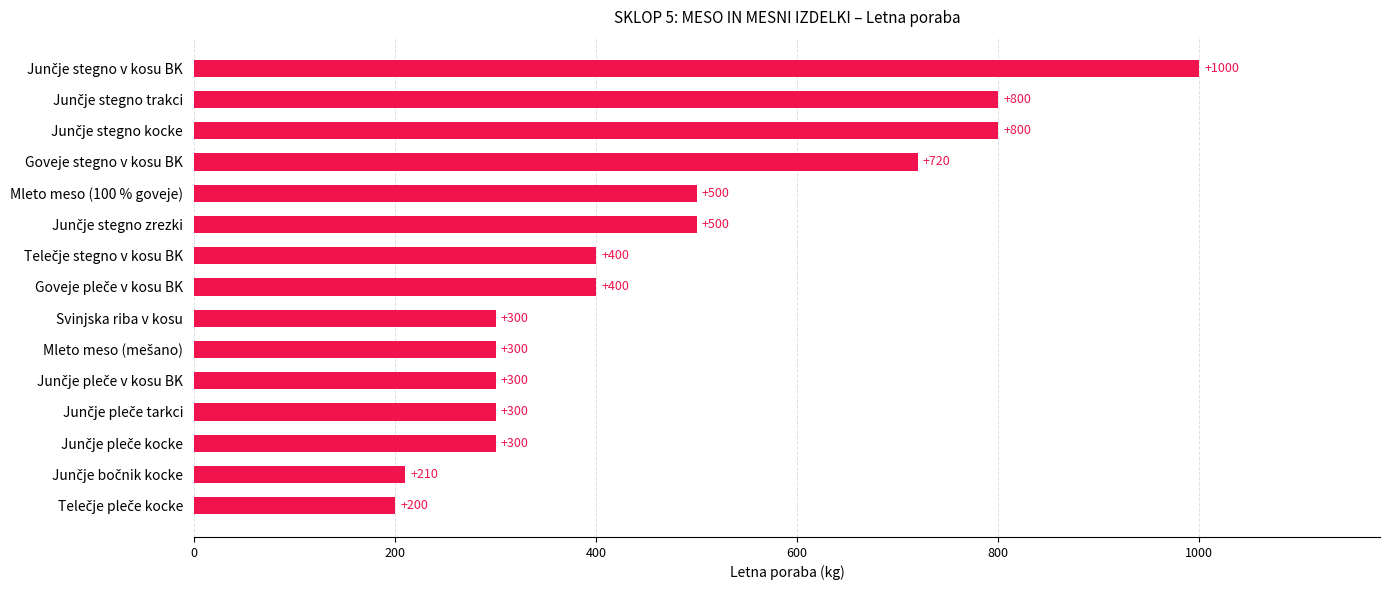

How many values are between 300 and 720?

10